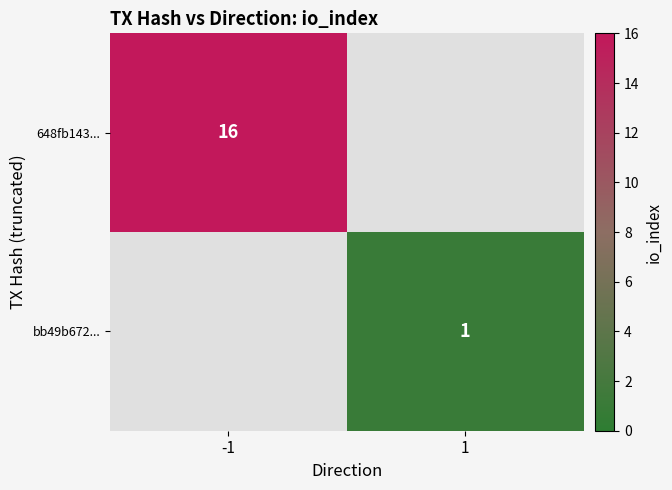

The 648fb143... series shows 16 at -1. True or false?

True